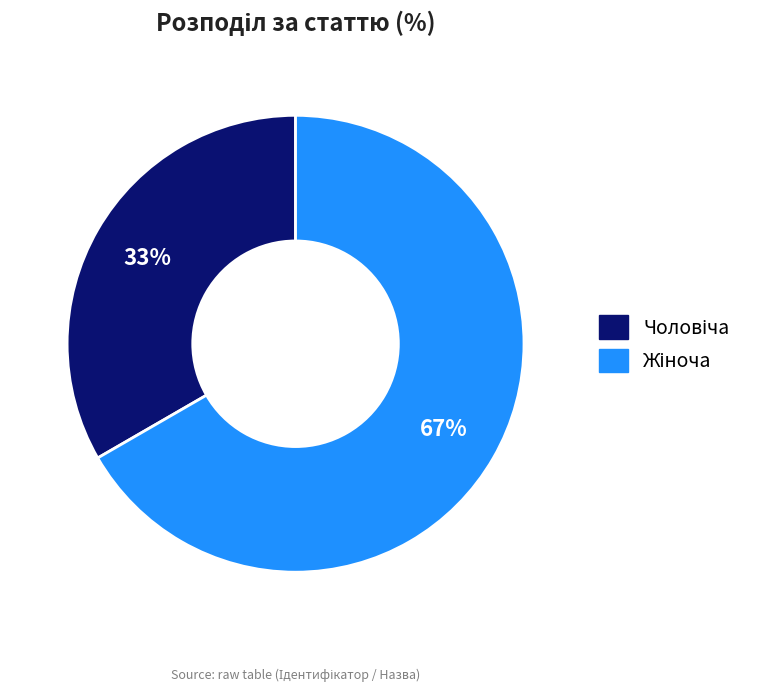

To the nearest percent, what is the average slice percentage?

50%